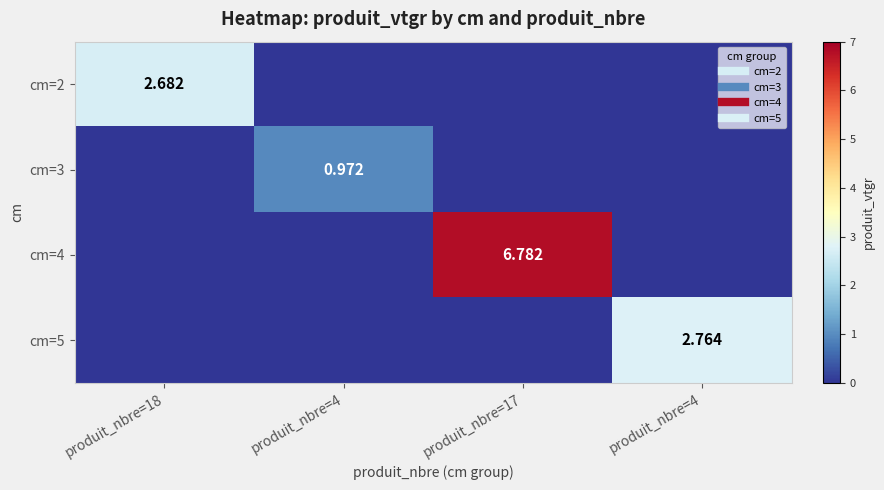

Which category has the highest value in the cm=5 series?

produit_nbre=4